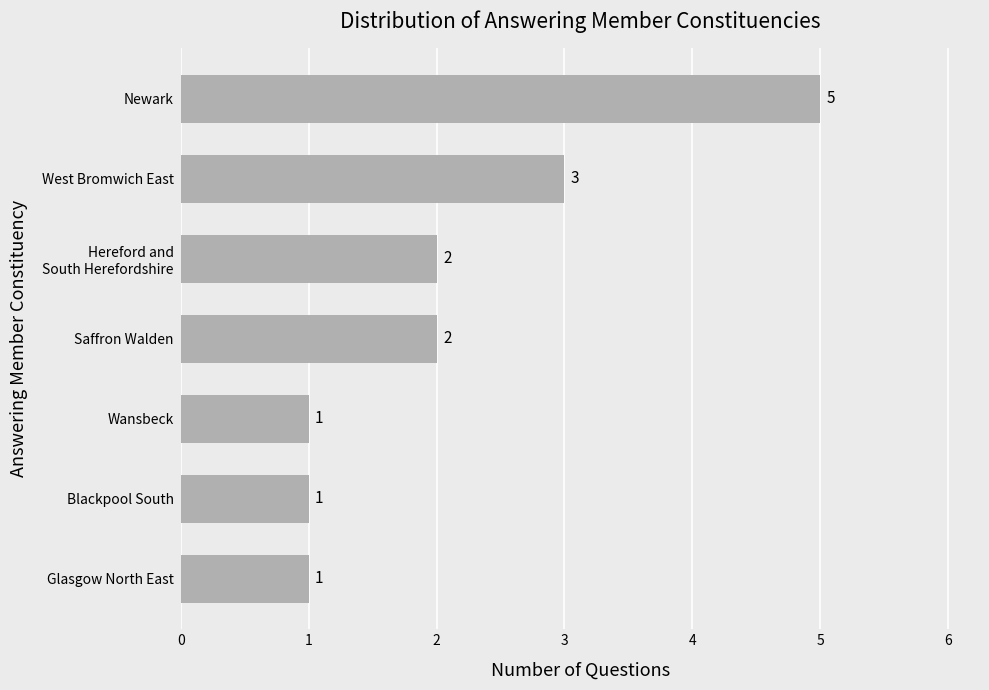

Which label corresponds to the largest value in the chart?

Newark